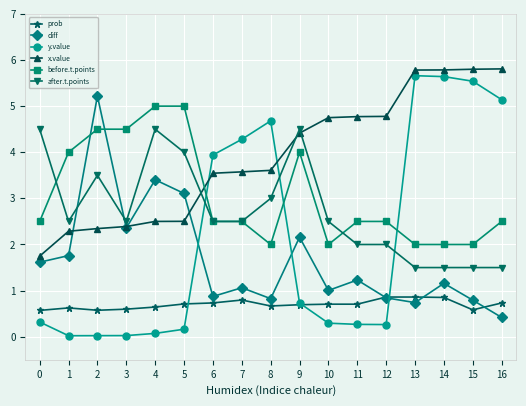

Which series has the largest range (max minus min)?

y.value